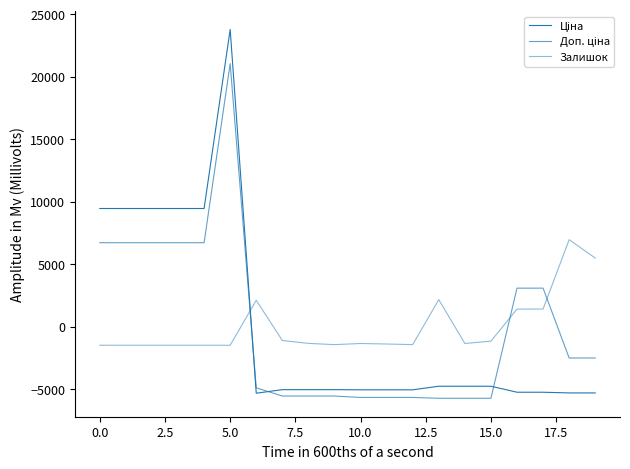

Does the chart have visible grid lines?

No